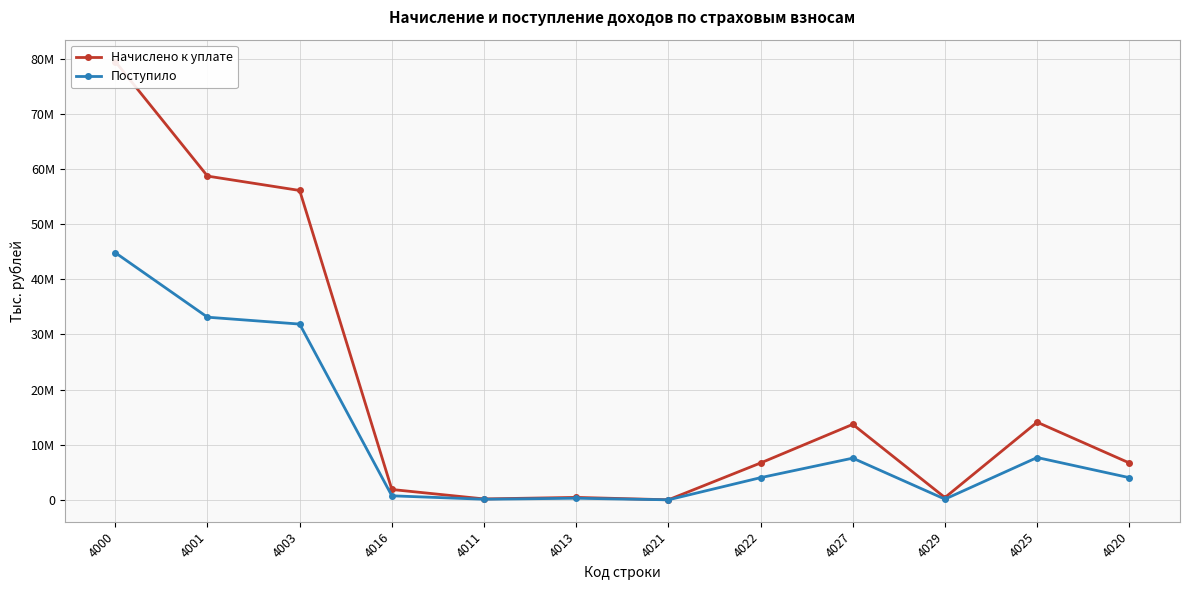

Is it true that Поступило equals 41750041 at 4003?

False